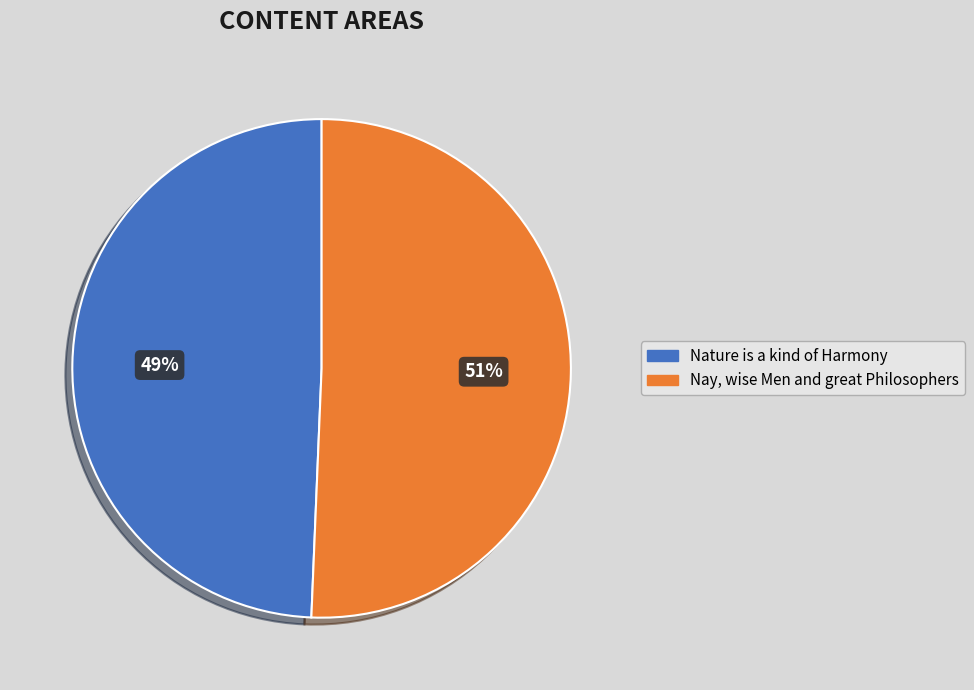

Approximately how many times larger is the value at Nay, wise Men and great Philosophers compared to Nature is a kind of Harmony?

1.0